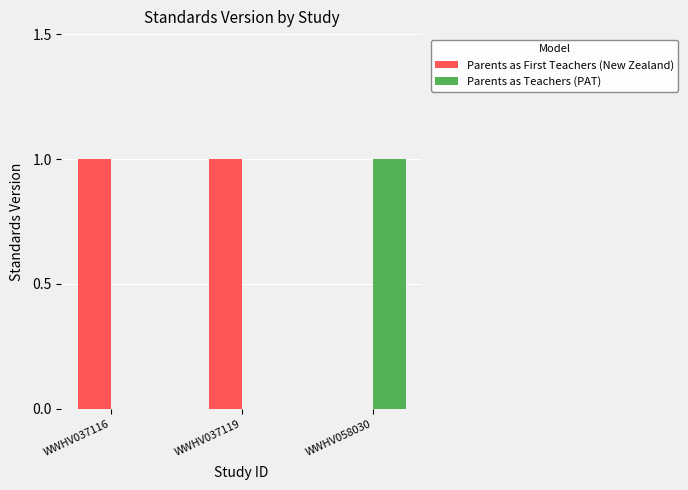

Reading left to right, extract all data points from this chart.

Parents as First Teachers (New Zealand): 1	1	0
Parents as Teachers (PAT): 0	0	1